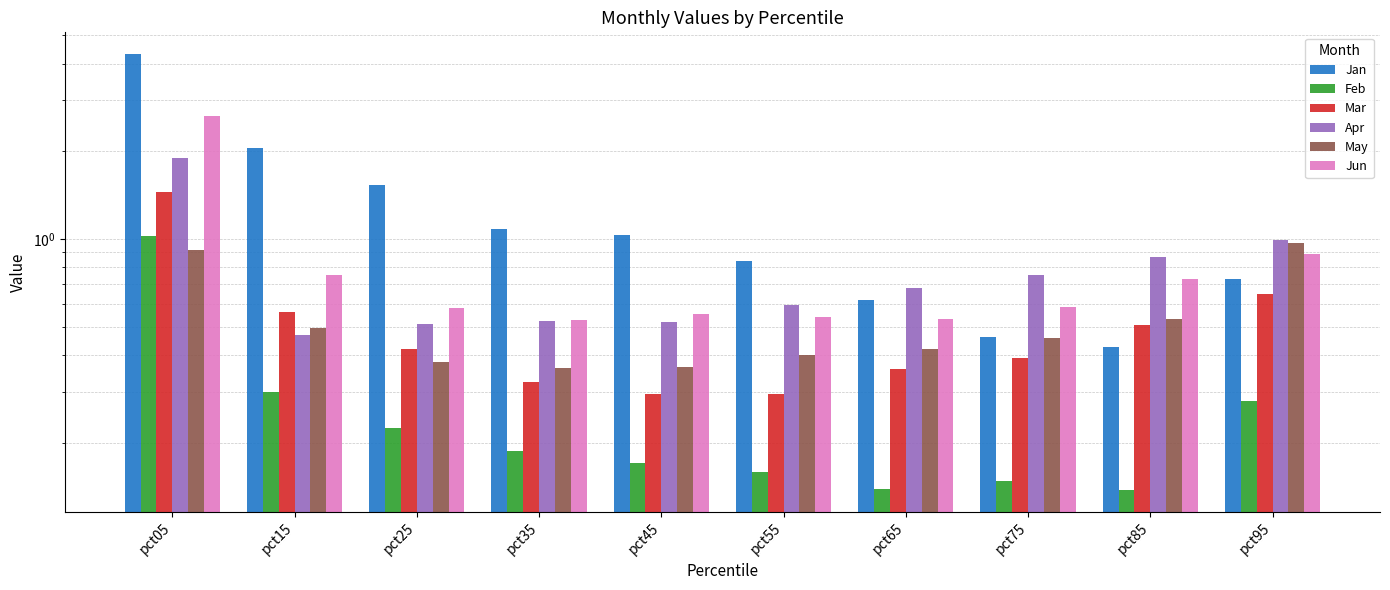

Reading right to left, what are all the values shown in this chart?

Jan: pct95=0.7	pct85=0.4	pct75=0.5	pct65=0.6	pct55=0.8	pct45=1.0	pct35=1.1	pct25=1.5	pct15=2.0	pct05=4.3
Feb: pct95=0.3	pct85=0.1	pct75=0.1	pct65=0.1	pct55=0.2	pct45=0.2	pct35=0.2	pct25=0.2	pct15=0.3	pct05=1.0
Mar: pct95=0.6	pct85=0.5	pct75=0.4	pct65=0.4	pct55=0.3	pct45=0.3	pct35=0.3	pct25=0.4	pct15=0.6	pct05=1.4
Apr: pct95=1.0	pct85=0.9	pct75=0.8	pct65=0.7	pct55=0.6	pct45=0.5	pct35=0.5	pct25=0.5	pct15=0.5	pct05=1.9
May: pct95=1.0	pct85=0.5	pct75=0.5	pct65=0.4	pct55=0.4	pct45=0.4	pct35=0.4	pct25=0.4	pct15=0.5	pct05=0.9
Jun: pct95=0.9	pct85=0.7	pct75=0.6	pct65=0.5	pct55=0.5	pct45=0.6	pct35=0.5	pct25=0.6	pct15=0.8	pct05=2.7